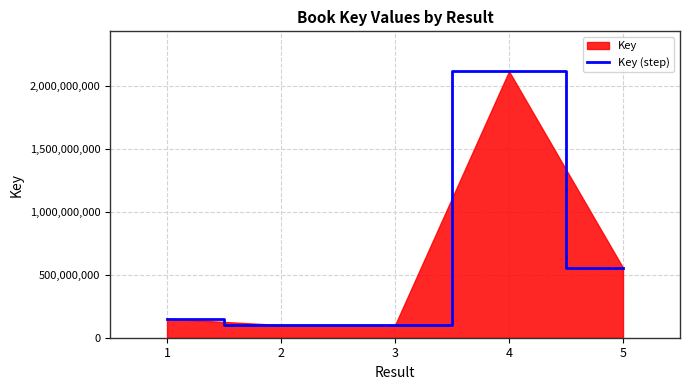

What is the approximate value at 2, to the nearest 50?

100768350